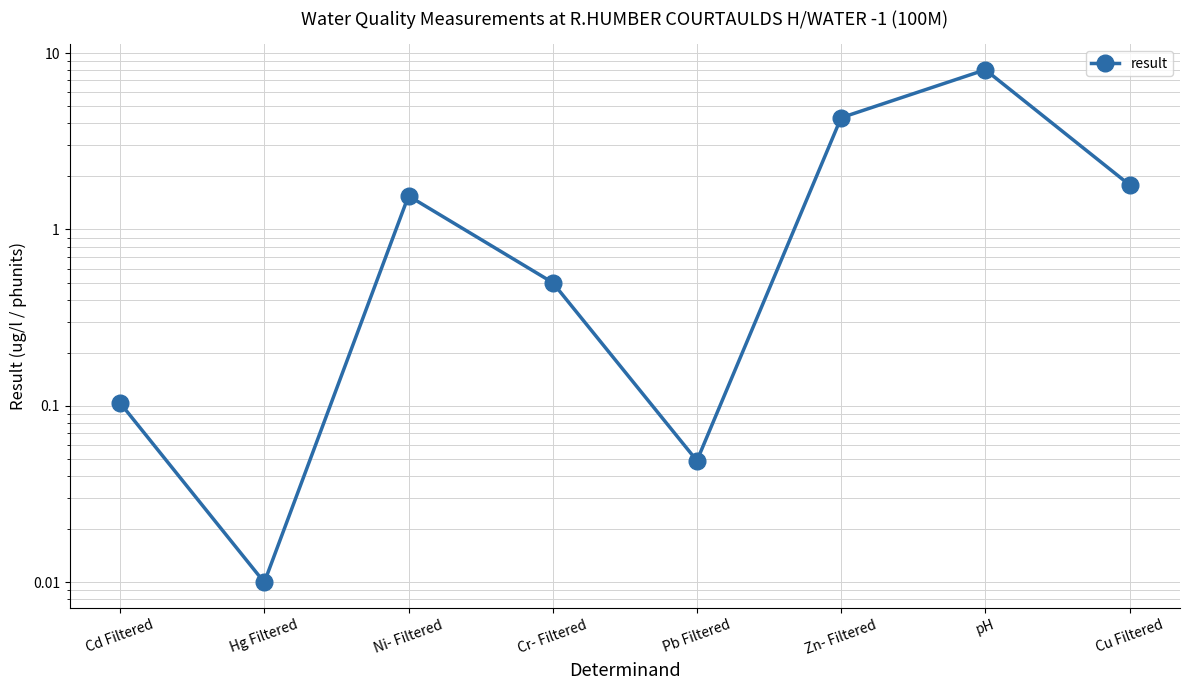

How many points are higher than both their immediate neighbors (excluding endpoints)?

2